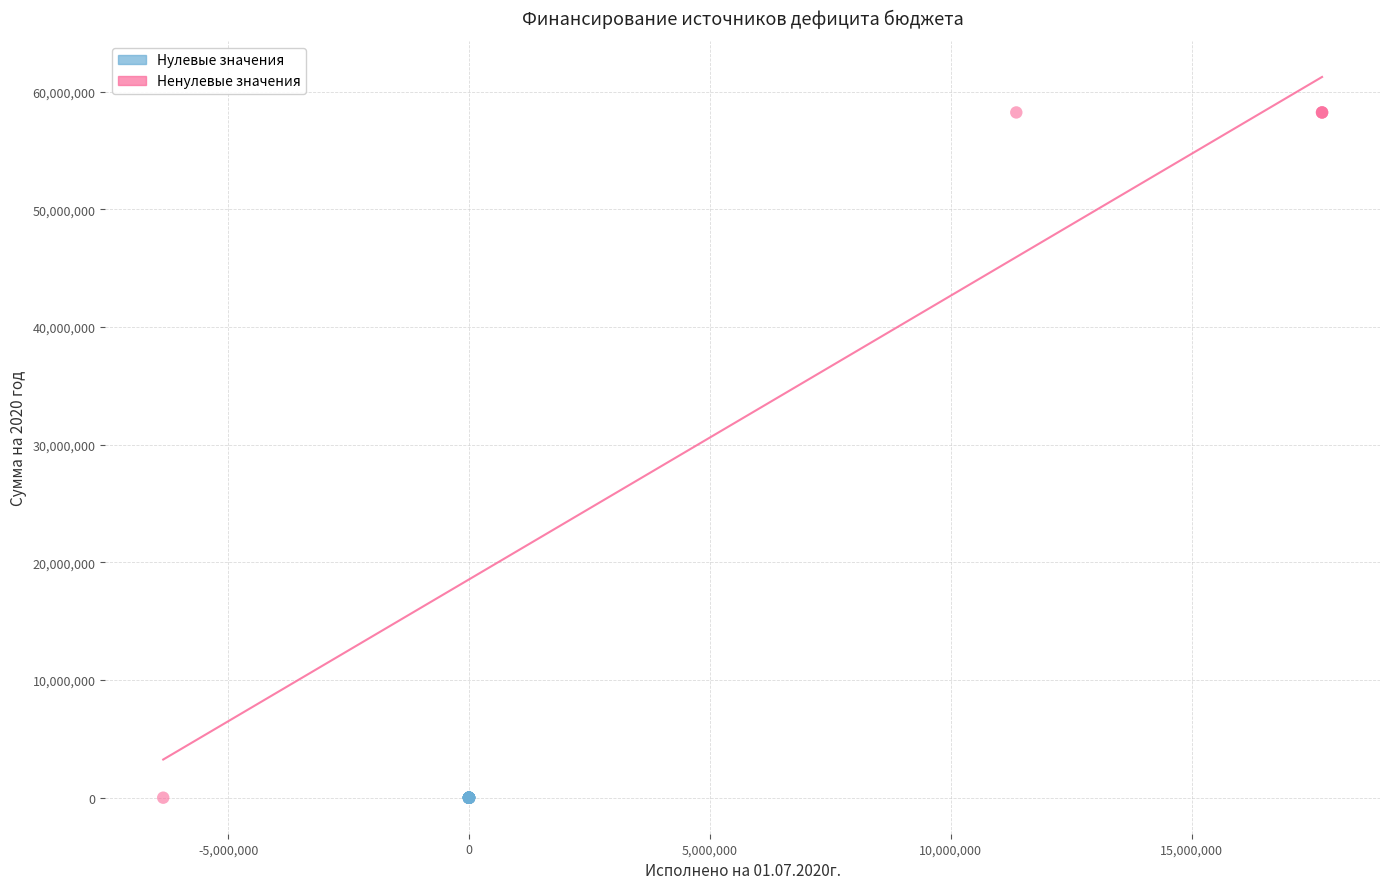

Which series reaches the maximum Y coordinate?

Ненулевые значения